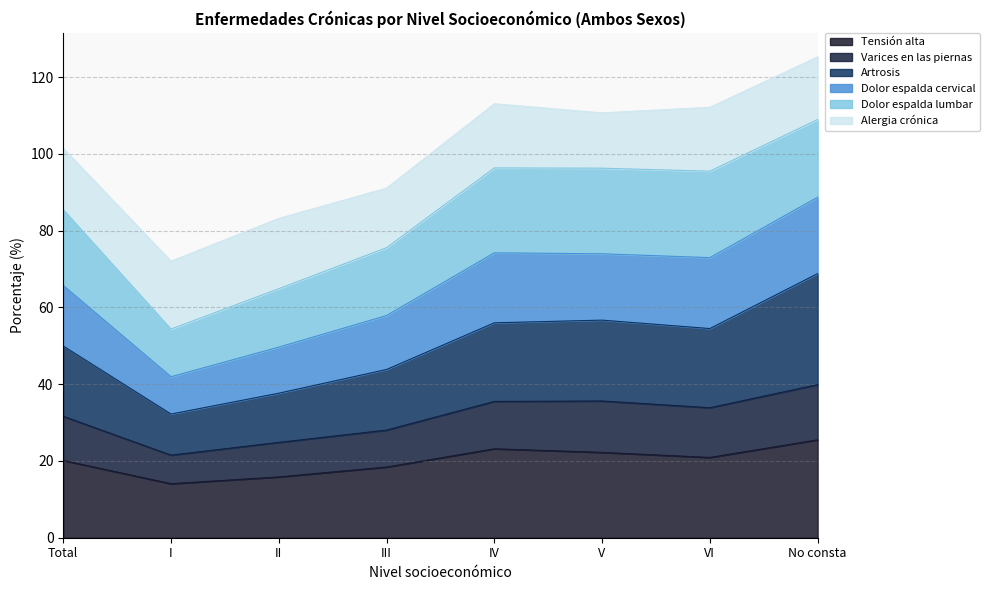

What is the total value across all series at IV?

113.1